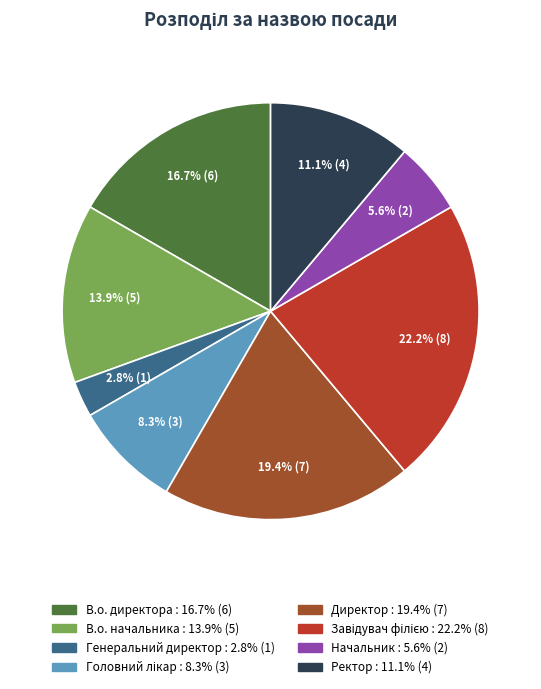

Is there a majority slice in this chart?

No